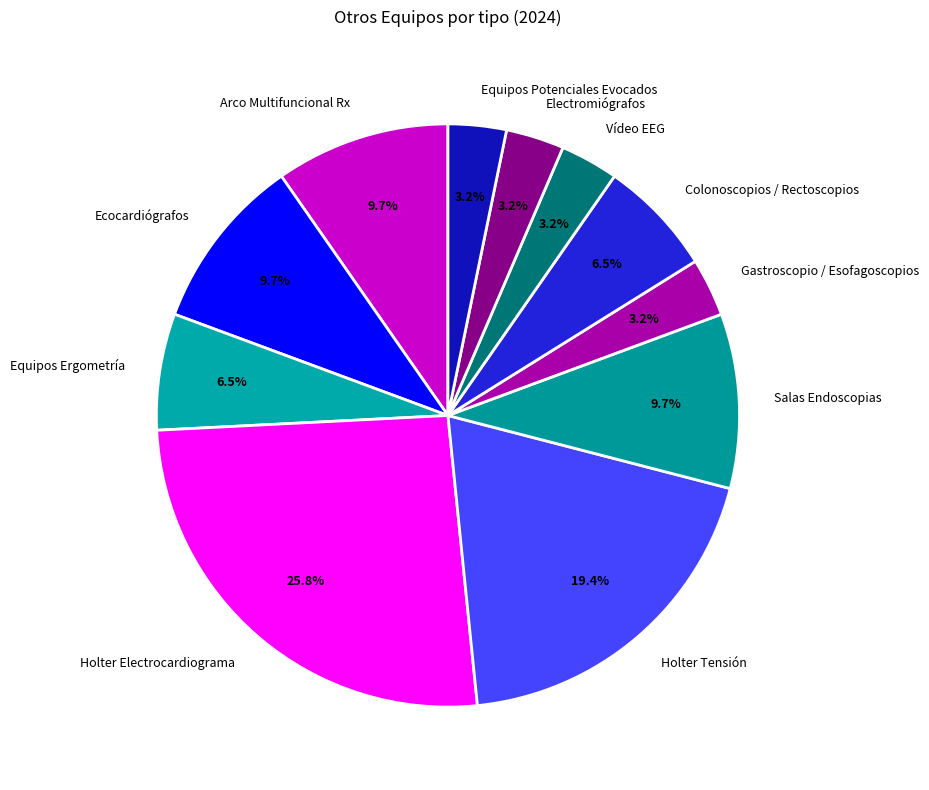

How much of the chart is everything except Gastroscopio / Esofagoscopios?

96.8%